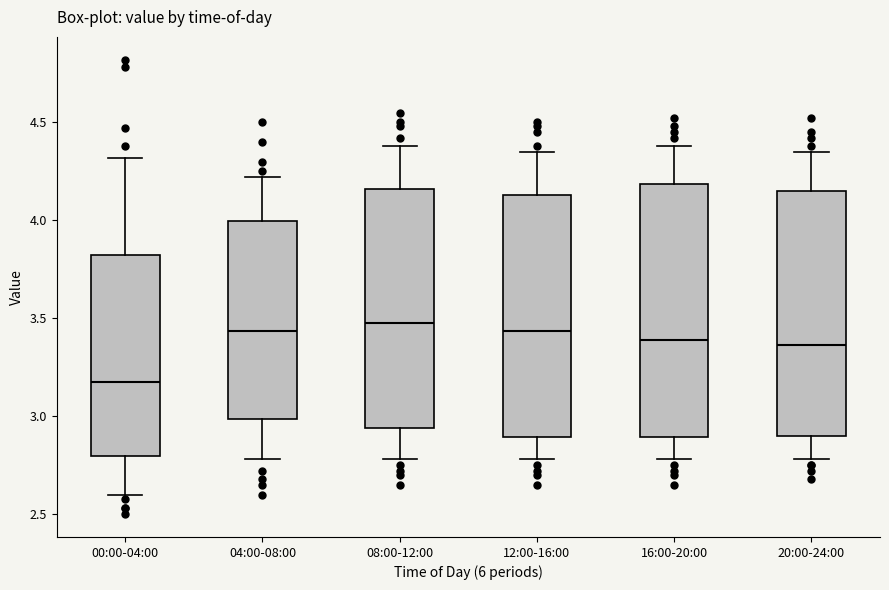

Where does the upper whisker of the box for 08:00-12:00 end on the y-axis? The values are not printed on the chart, so give them approximately, as read against the axis.

4.40